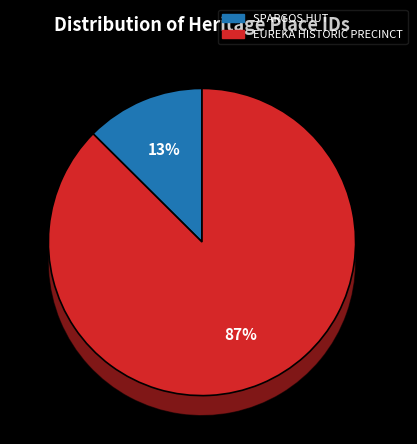

Is it true that SPARGOS HUT is 1% of the pie?

False